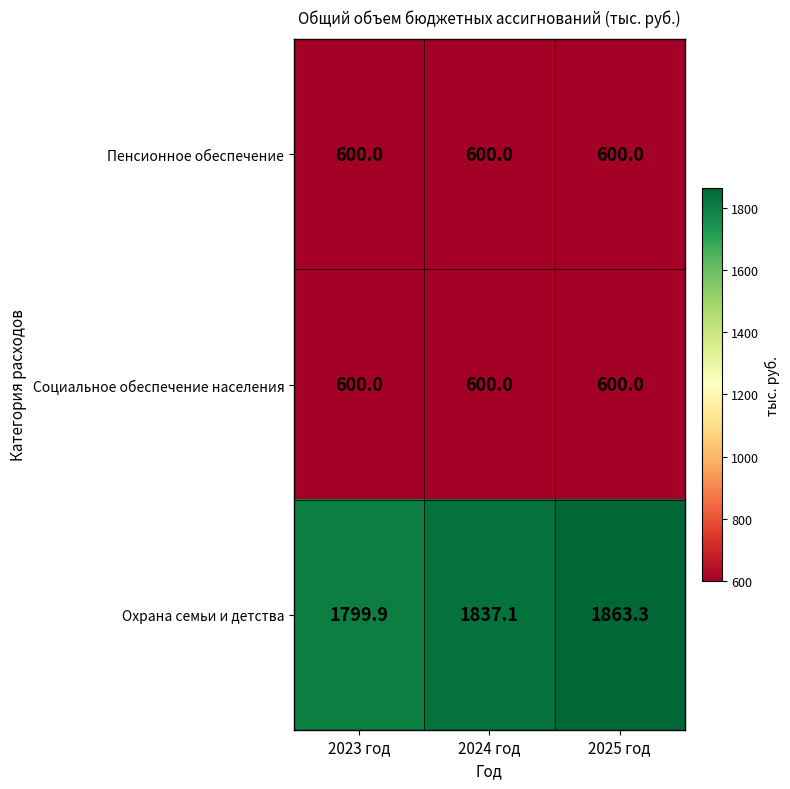

What is the maximum value for Охрана семьи и детства?

1863.3